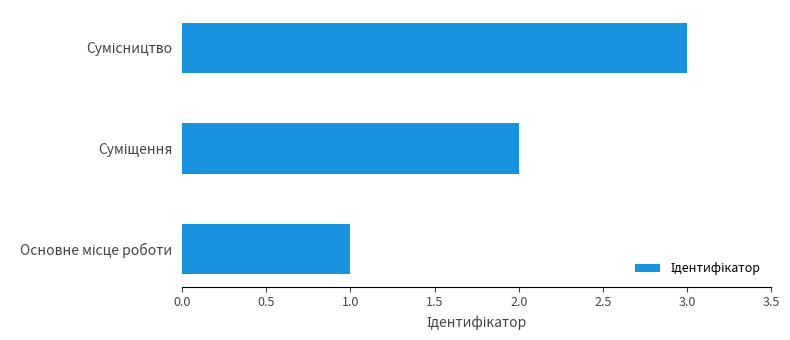

What is the sum of all values?

6